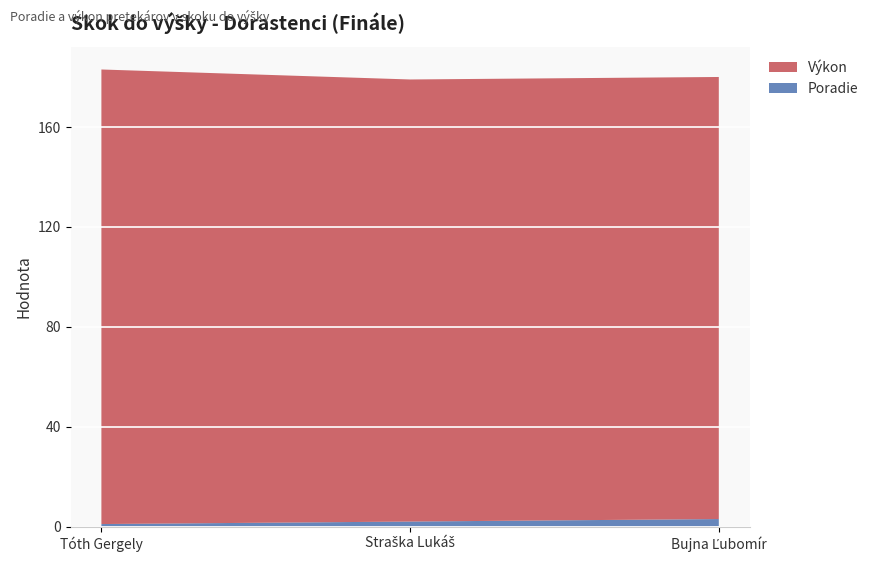

Reading right to left, extract all data points from this chart.

Poradie: Bujna Ľubomír=3	Straška Lukáš=2	Tóth Gergely=1
Výkon: Bujna Ľubomír=177	Straška Lukáš=177	Tóth Gergely=182